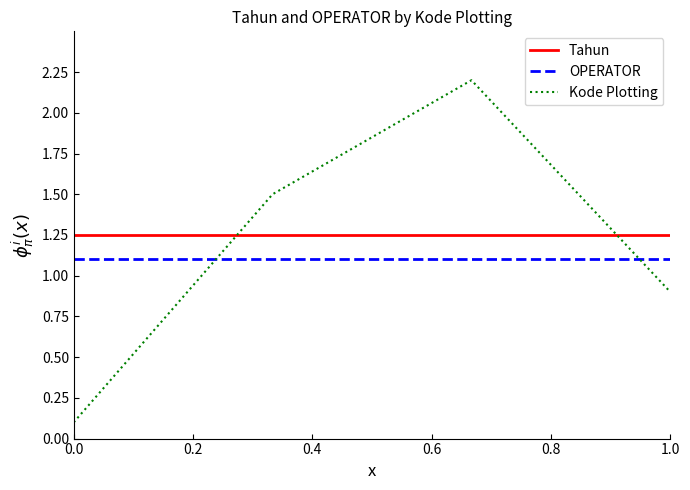

List the series in order of their peak value, highest first.

Kode Plotting, Tahun, OPERATOR